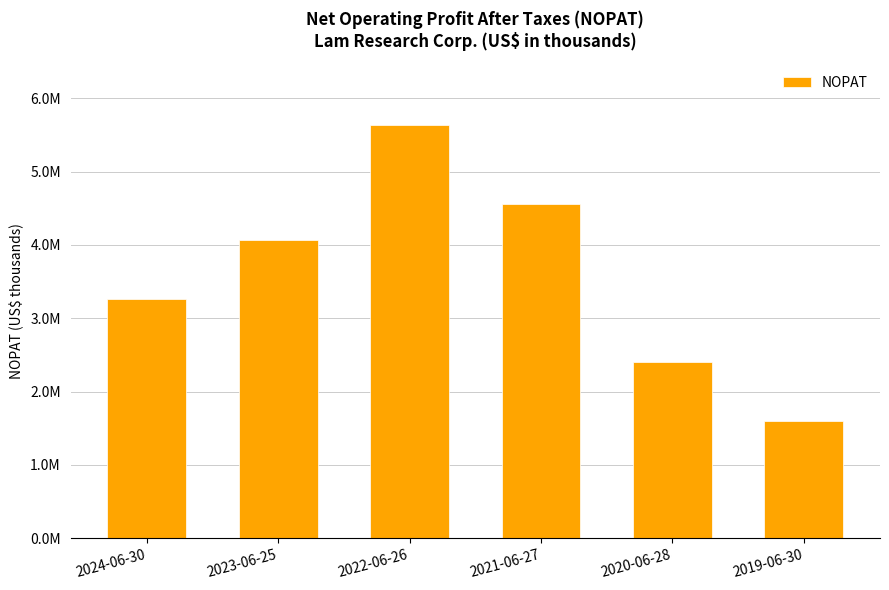

List the labels in order of value, smallest first.

2019-06-30, 2020-06-28, 2024-06-30, 2023-06-25, 2021-06-27, 2022-06-26